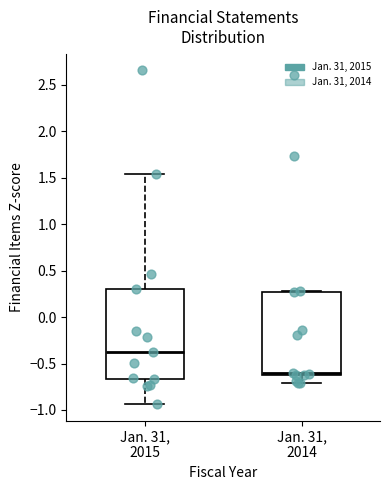

Reading left to right, read every box against the y-axis: the position of its median line, the range the box covers, and the ends of its whiskers. The values are not printed on the chart, so give them approximately, as read against the axis.

Jan. 31, 2015: median -0.40, box -0.65 to 0.30, whiskers -0.95 to 1.55
Jan. 31, 2014: median -0.60 (just above the box's lower edge), box -0.60 to 0.25, whiskers -0.70 to 0.30